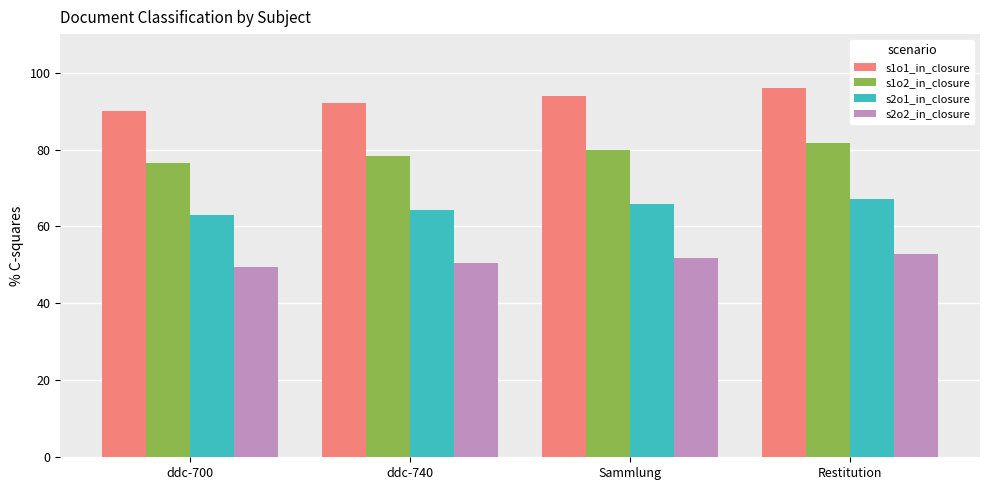

How many distinct data groups are displayed?

4